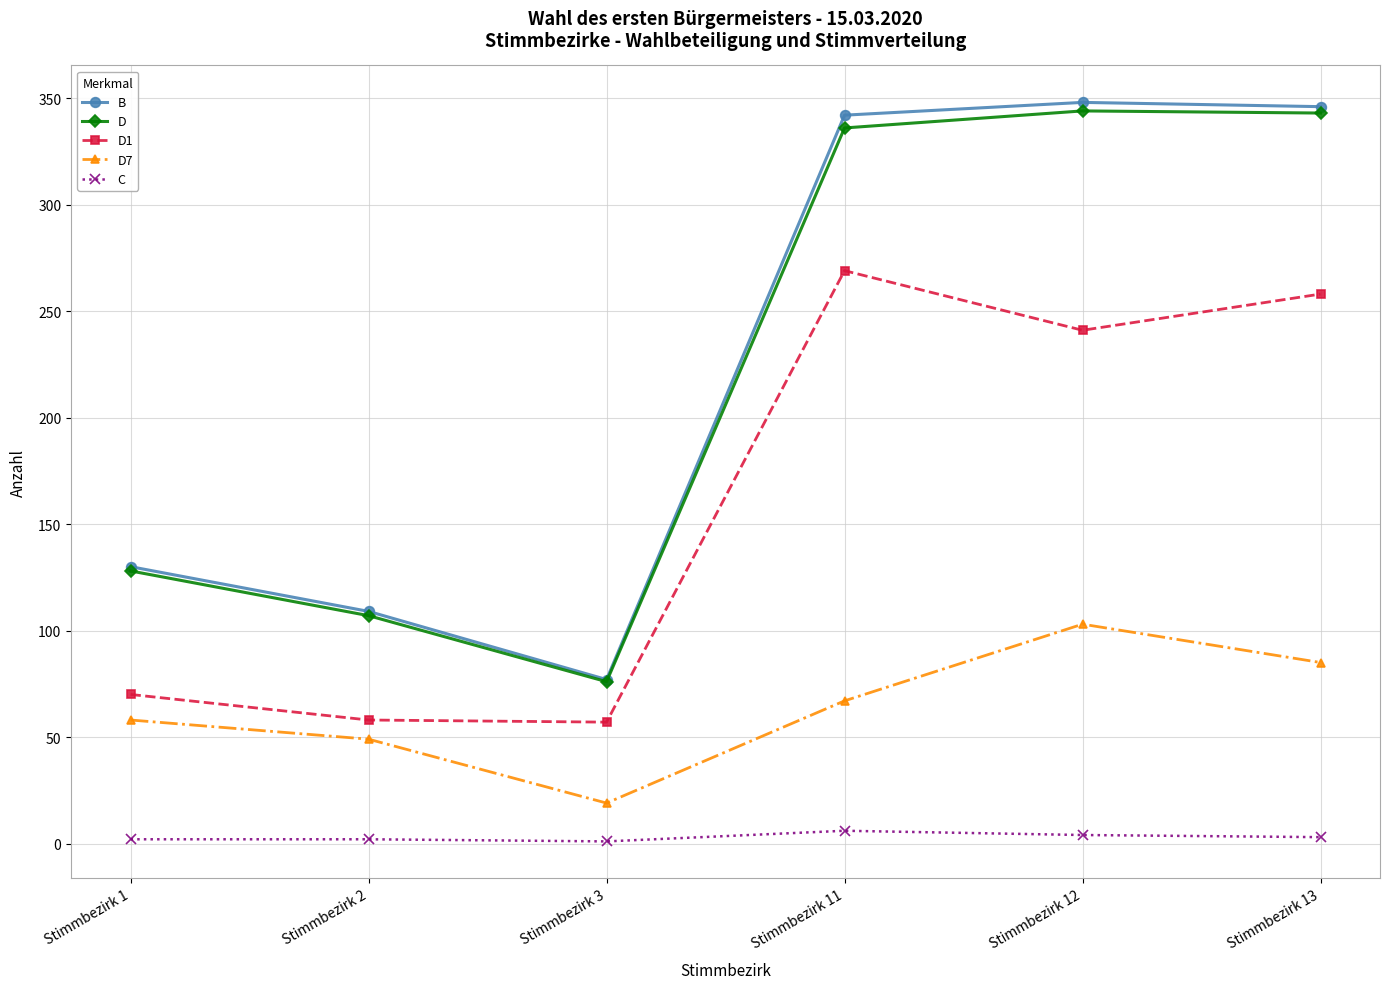

Where is D nearest to the value 210?

Stimmbezirk 1